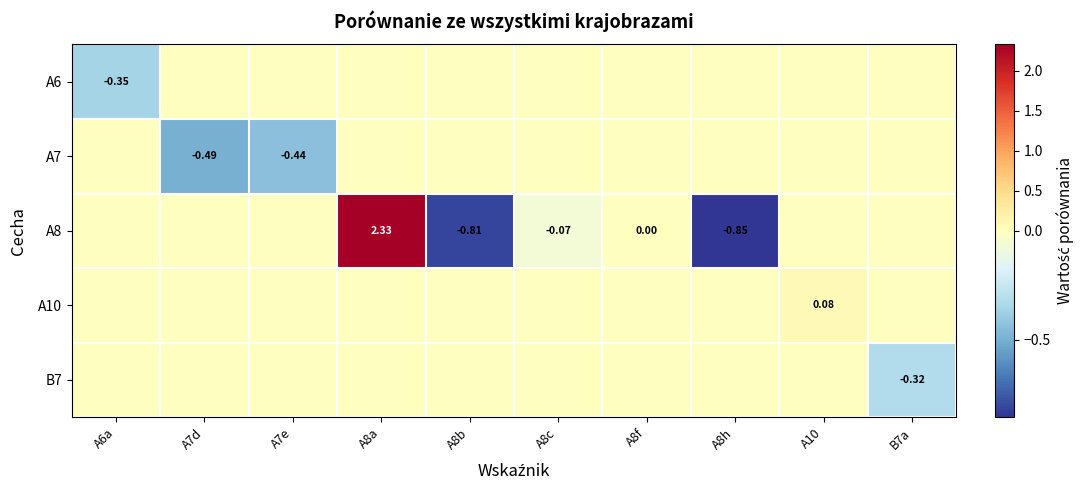

What is the total value across all series at A8b?

-0.8